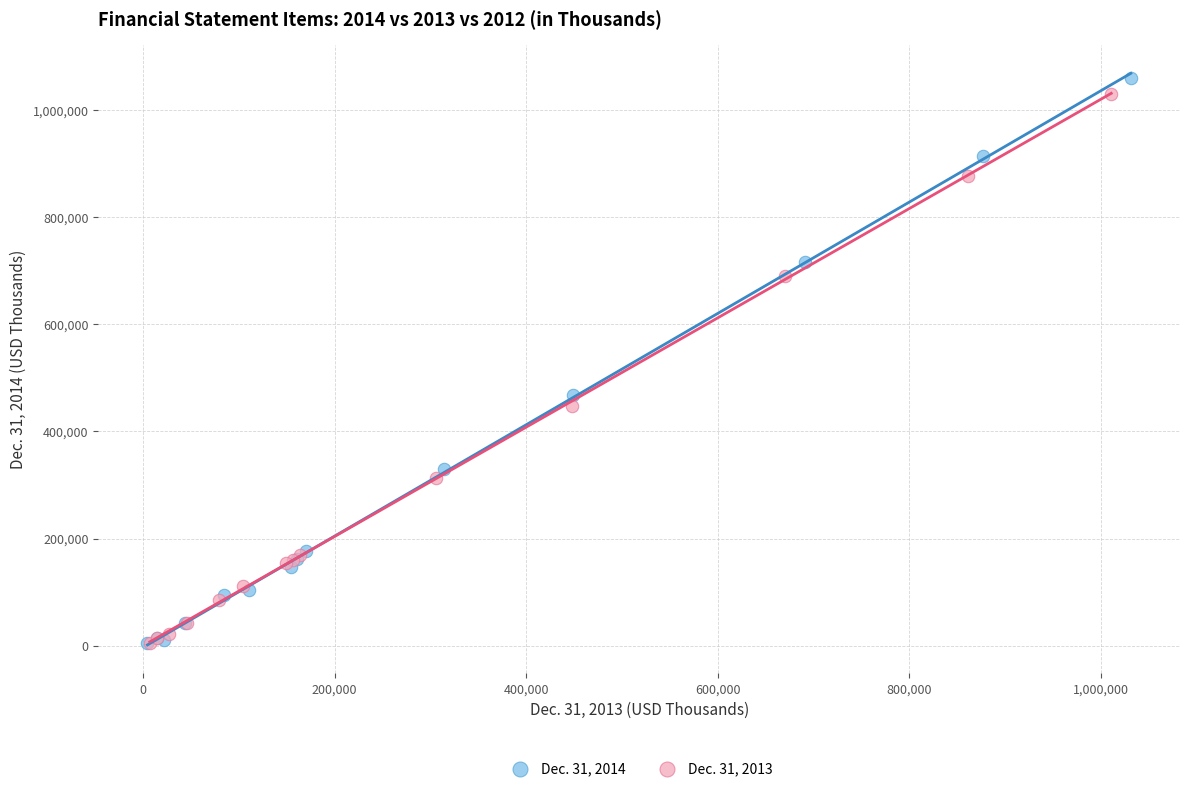

Which series has the widest spread of Y values?

Dec. 31, 2014